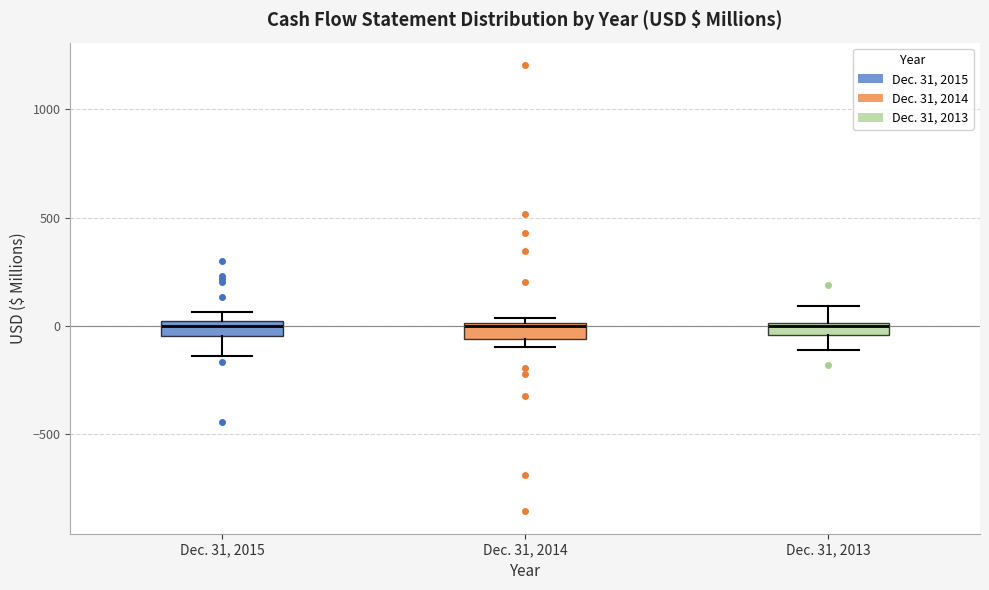

Where is the lower edge of the box for Dec. 31, 2013 on the y-axis? The values are not printed on the chart, so give them approximately, as read against the axis.

-50